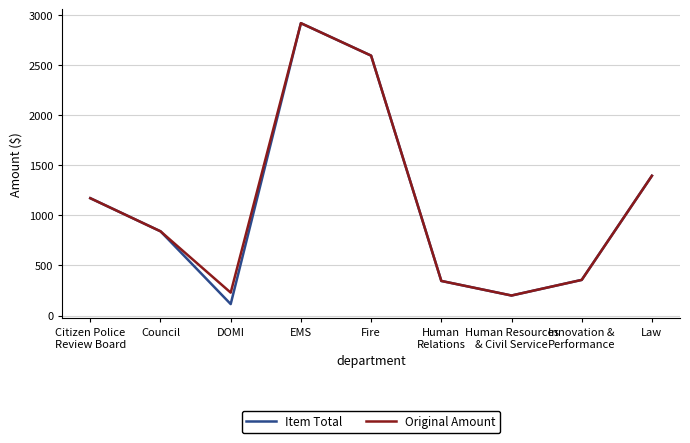

At which label is Original Amount closest to 1560?

Law